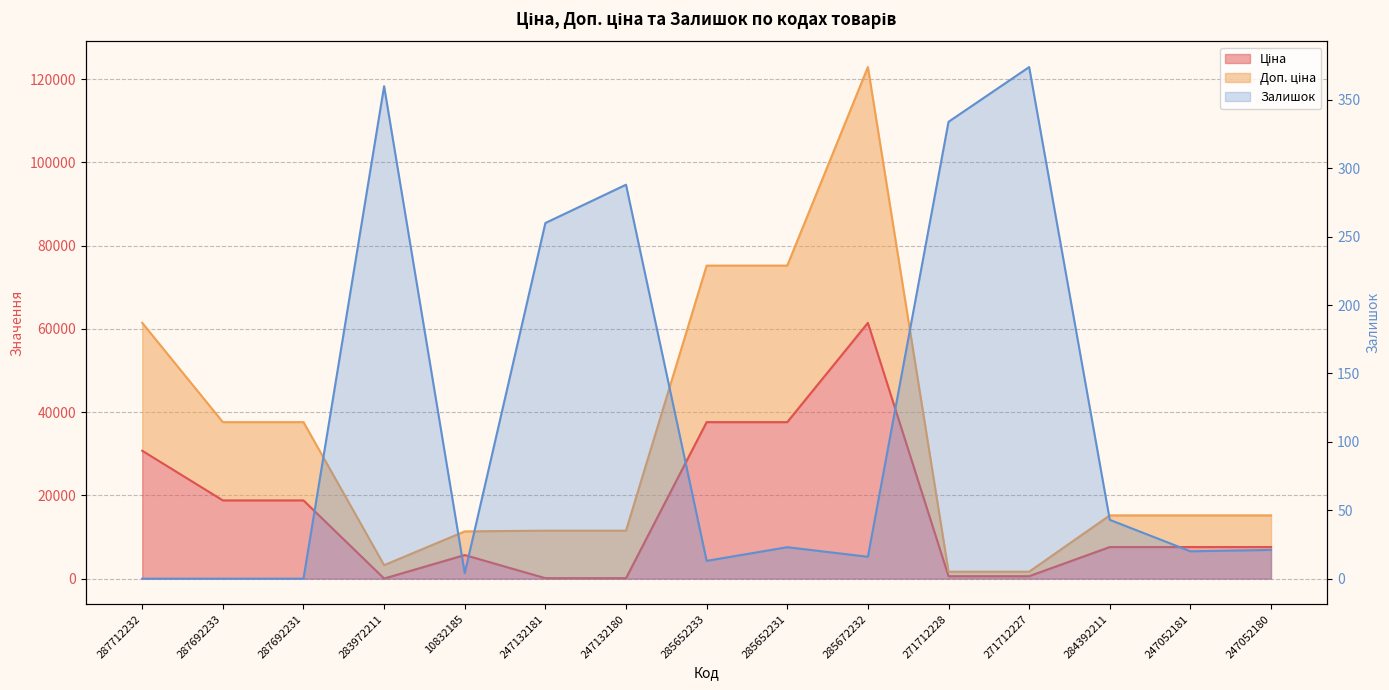

True or false: Залишок and Доп. ціна intersect in this chart.

False